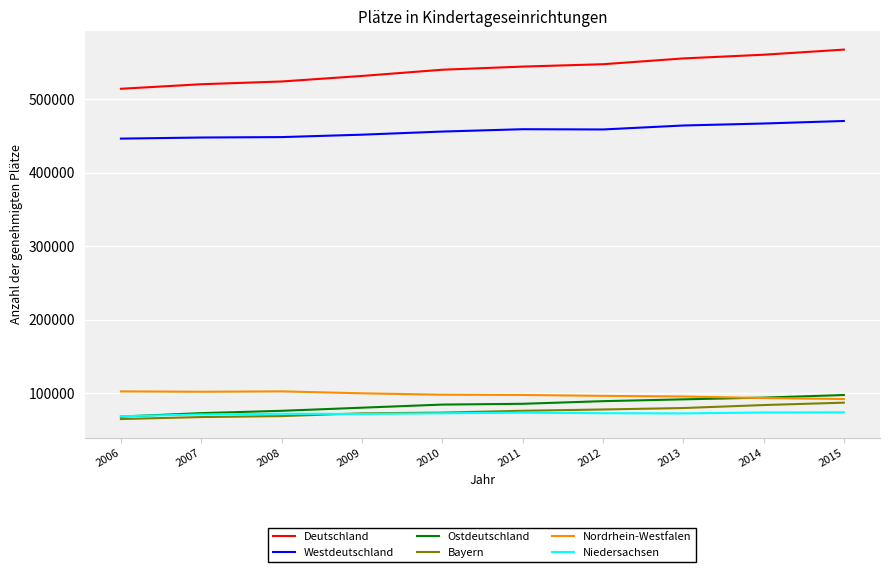

Is the value of Nordrhein-Westfalen at 2010 greater than the value of Bayern at 2013?

Yes